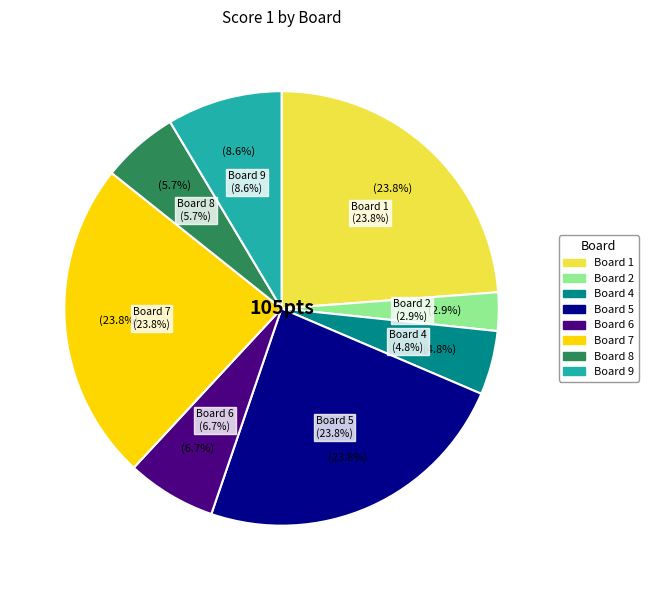

Which has a higher value, Board 8 or Board 3?

Board 8